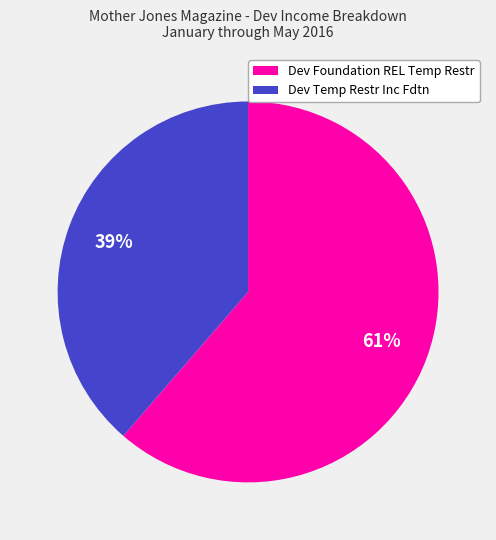

The Dev Foundation REL Temp Restr slice represents 61% of the pie. True or false?

True